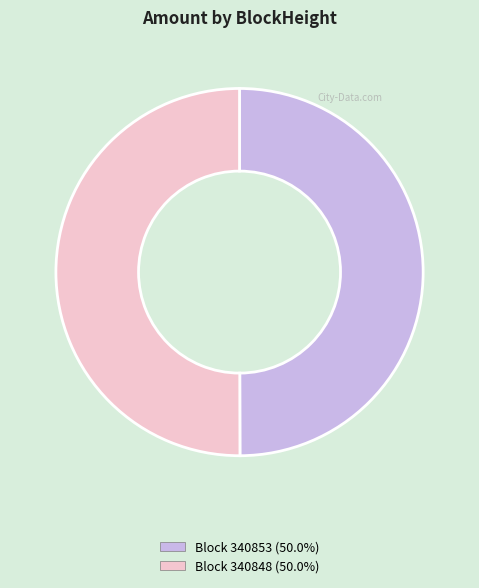

How many segments does this pie chart have?

2